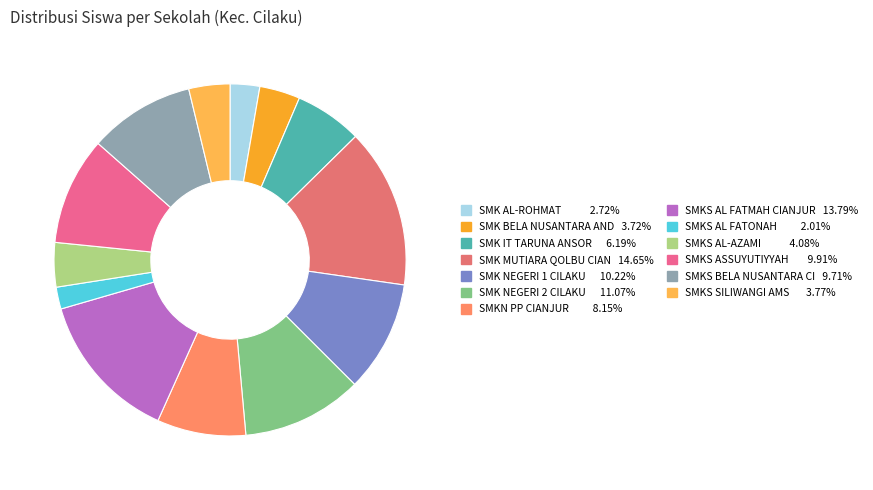

Does any single category account for the majority?

No